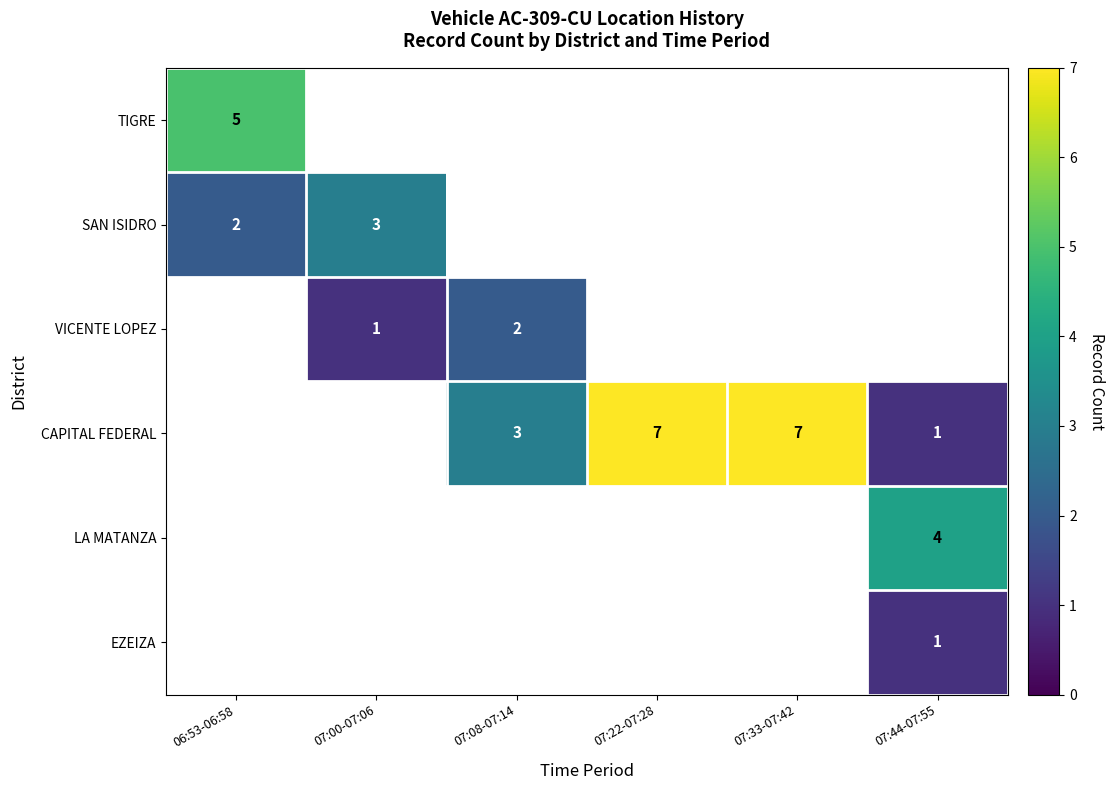

Is the value of CAPITAL FEDERAL at 07:33-07:42 greater than the value of TIGRE at 06:53-06:58?

Yes